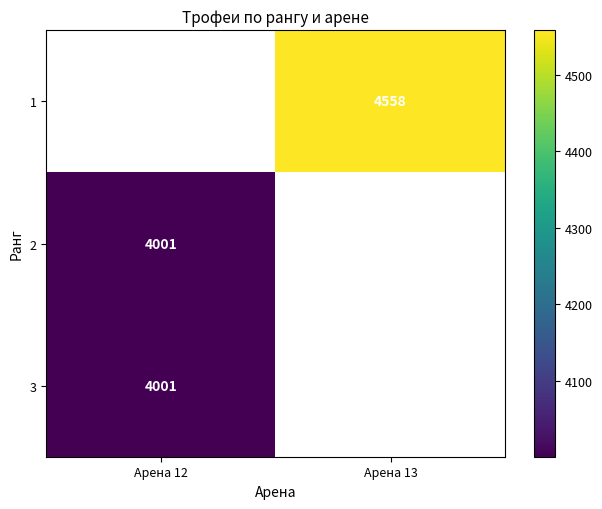

Is the value of 2 at Арена 12 greater than the value of 3 at Арена 12?

No